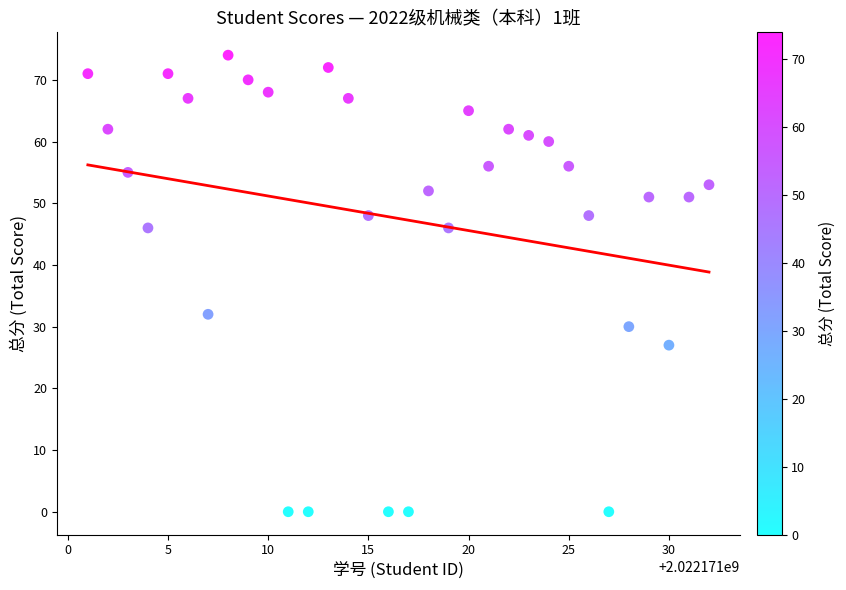

What is the range of X values (max minus min)?

31